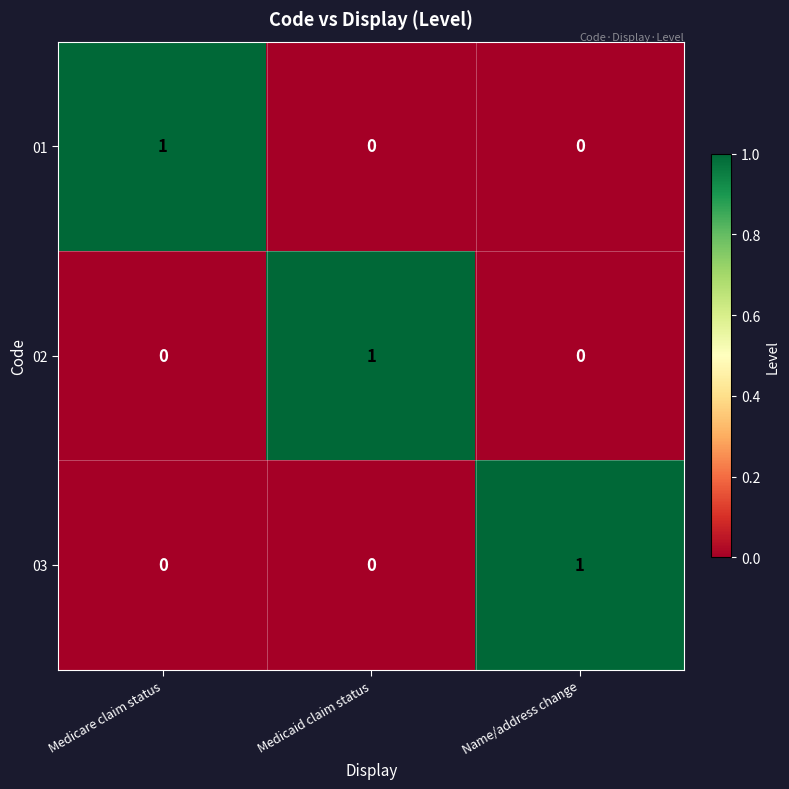

True or false: 01 has a value of 0 at Name/address change.

True